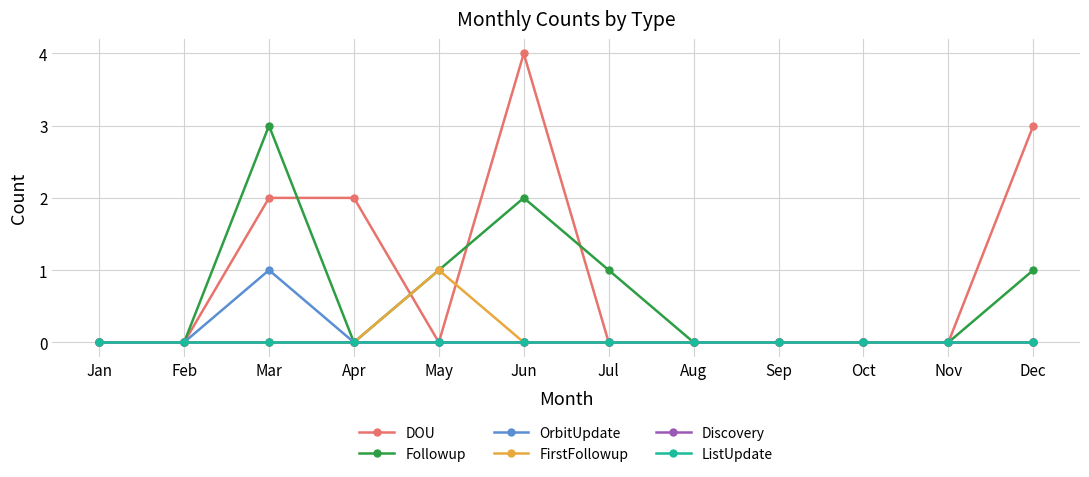

Reading right to left, what are all the values shown in this chart?

DOU: 3	0	0	0	0	0	4	0	2	2	0	0
Followup: 1	0	0	0	0	1	2	1	0	3	0	0
OrbitUpdate: 0	0	0	0	0	0	0	0	0	1	0	0
FirstFollowup: 0	0	0	0	0	0	0	1	0	0	0	0
Discovery: 0	0	0	0	0	0	0	0	0	0	0	0
ListUpdate: 0	0	0	0	0	0	0	0	0	0	0	0